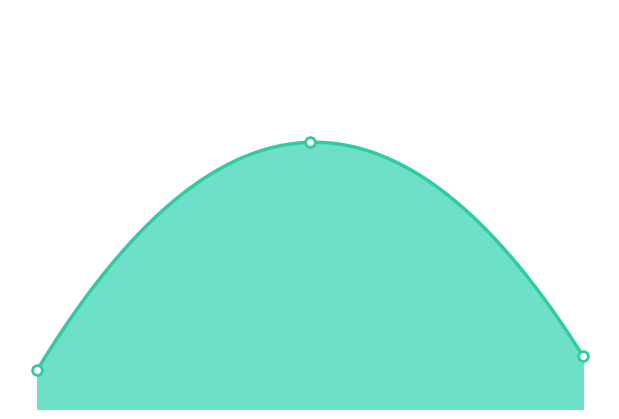

How many lines are shown in the chart?

1